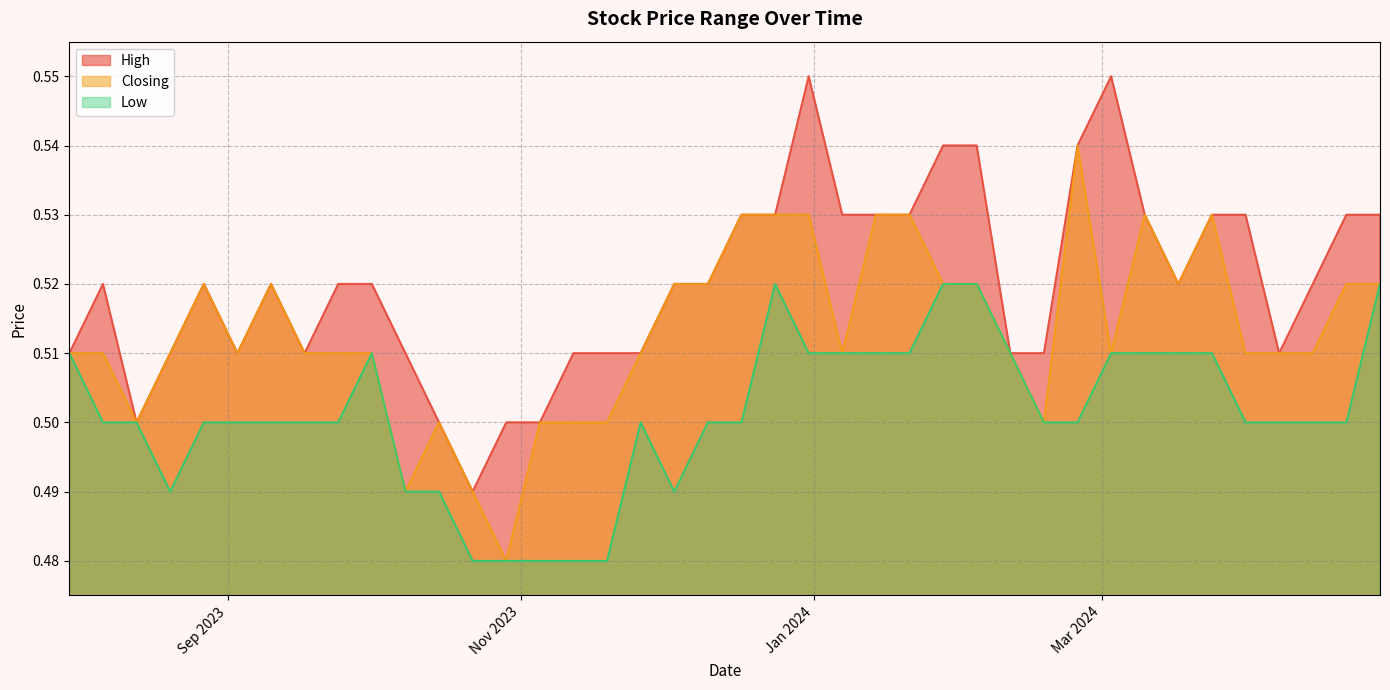

List the series in order of their overall mean, lowest first.

Low, Closing, High